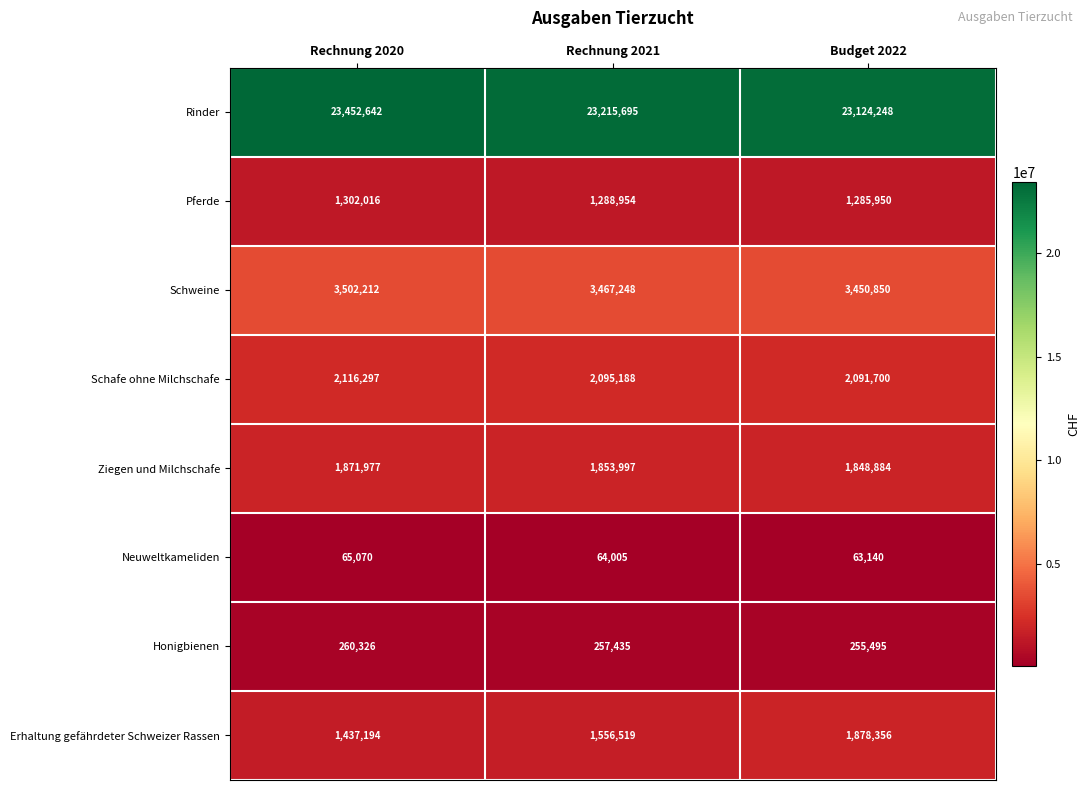

What is the approximate value of Schweine at Budget 2022?

3450850